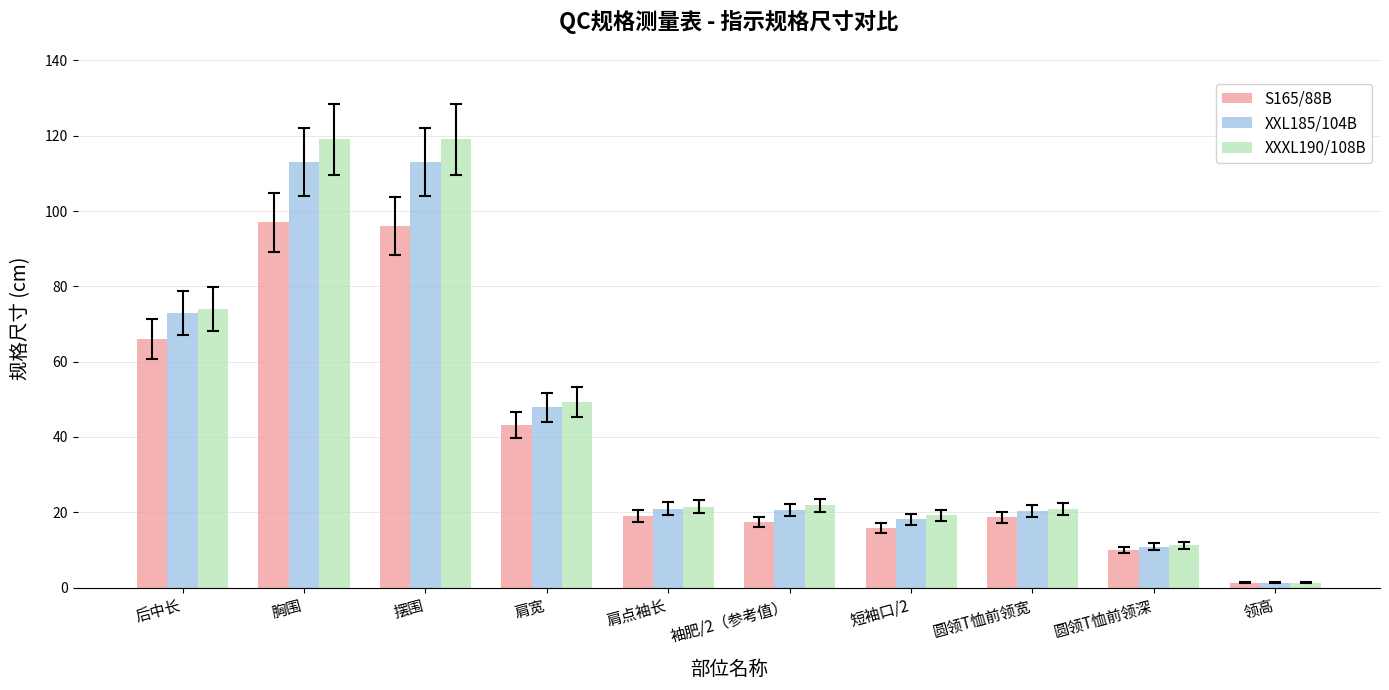

What is the value of the XXL185/104B bar at the 2nd from the left?

113.0